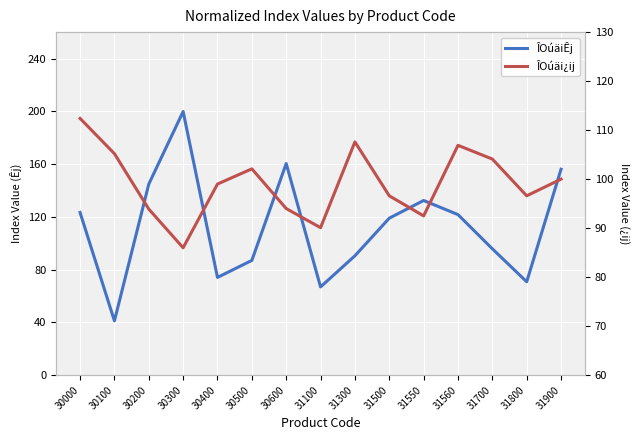

How many lines are shown in the chart?

2